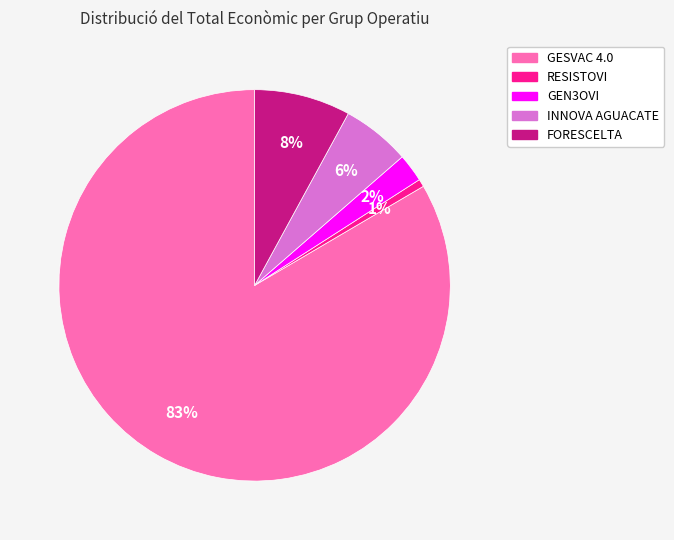

True or false: RESISTOVI accounts for 11% of the total.

False